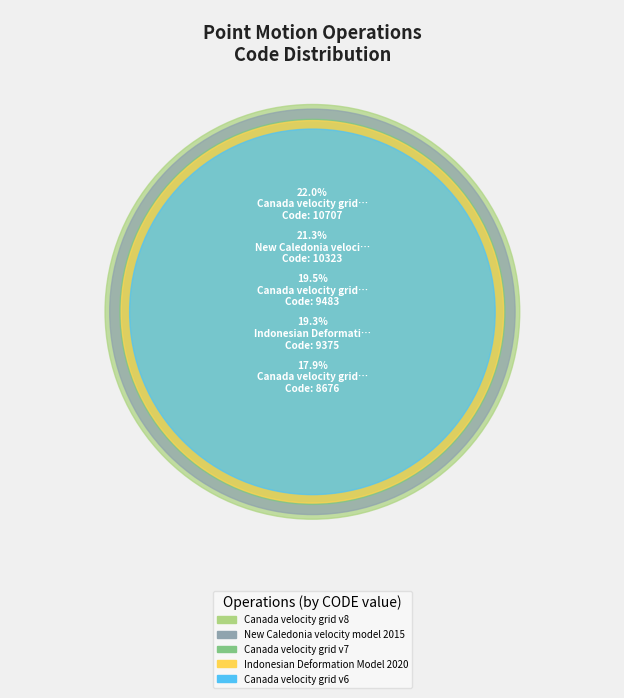

What percentage is the Indonesian Deformation Model 2020 slice, to the nearest percent?

19%